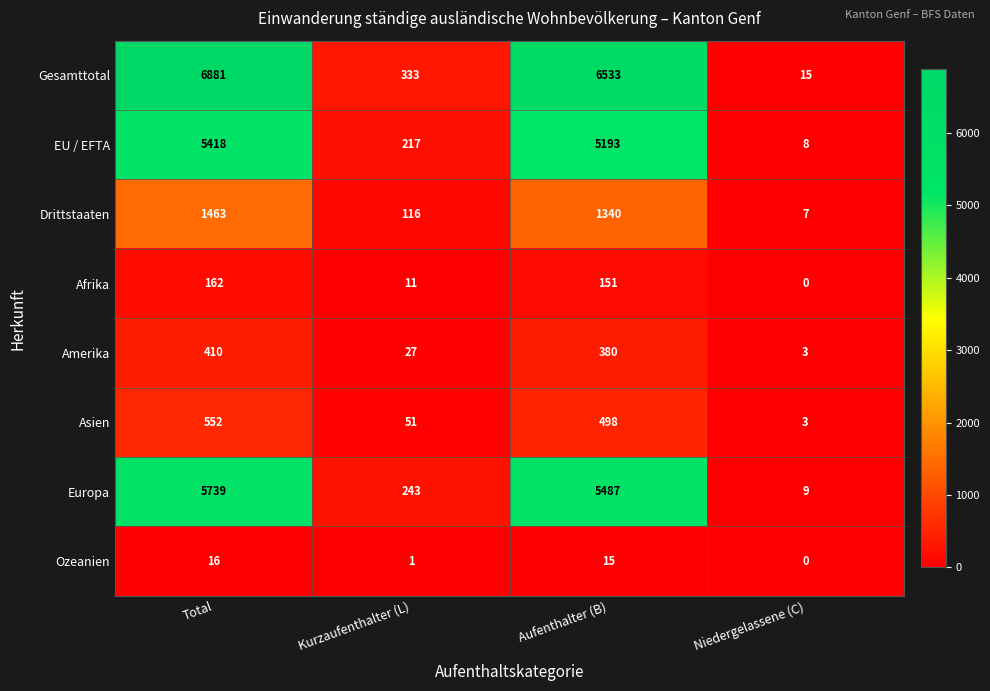

Count the number of categories in the chart.

4